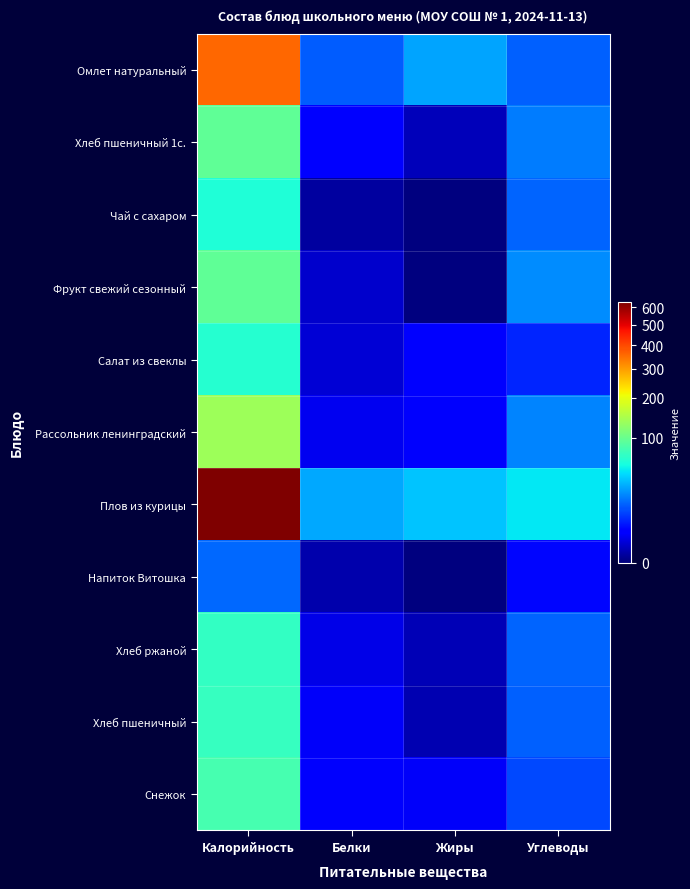

Which series has the largest range (max minus min)?

Плов из курицы